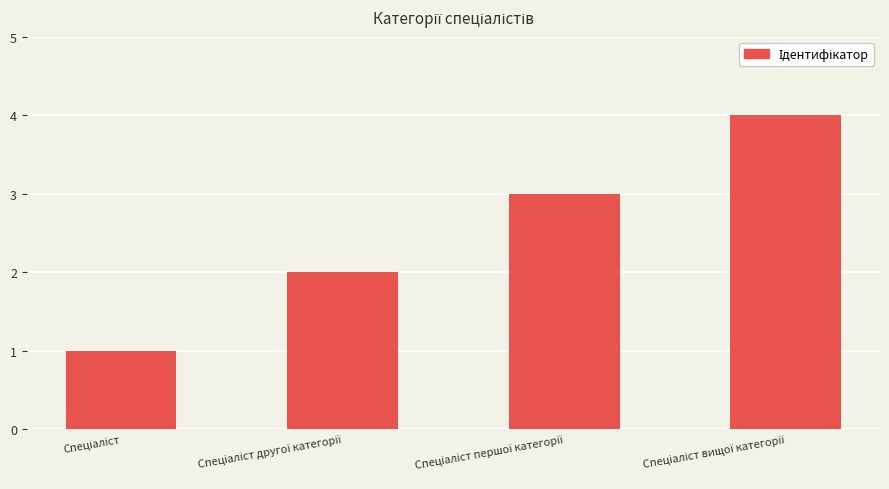

What is the sum of all values?

10